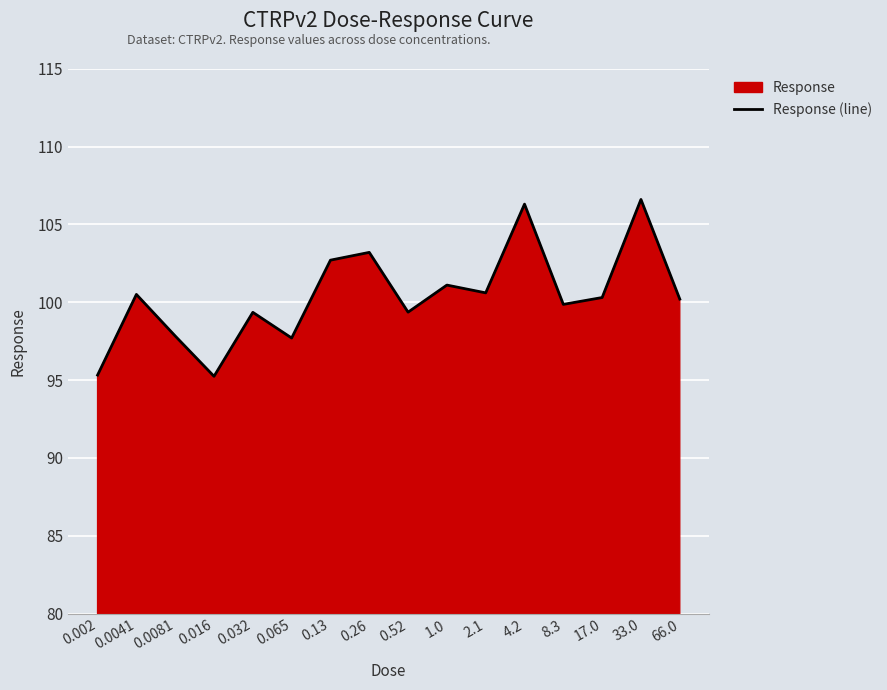

The chart shows a value of 44.8 at 0.016. True or false?

False